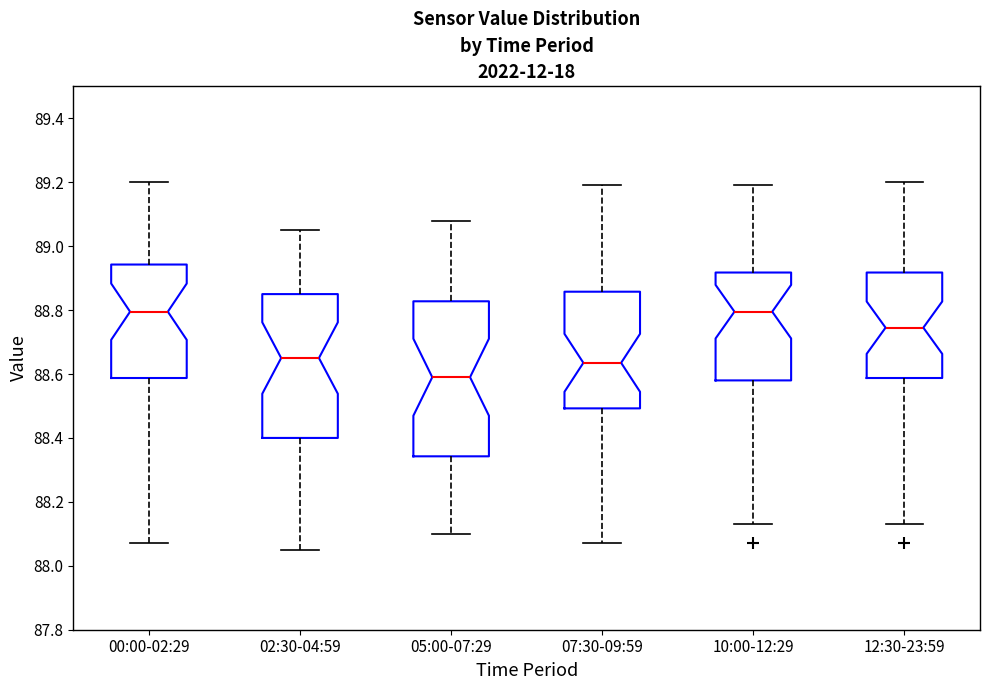

Reading left to right, read every box against the y-axis: the position of its median line, the range the box covers, and the ends of its whiskers. The values are not printed on the chart, so give them approximately, as read against the axis.

00:00-02:29: median 88.80, box 88.58 to 88.94, whiskers 88.08 to 89.20
02:30-04:59: median 88.66, box 88.40 to 88.86, whiskers 88.06 to 89.06
05:00-07:29: median 88.60, box 88.34 to 88.82, whiskers 88.10 to 89.08
07:30-09:59: median 88.64, box 88.50 to 88.86, whiskers 88.08 to 89.20
10:00-12:29: median 88.80, box 88.58 to 88.92, whiskers 88.14 to 89.20
12:30-23:59: median 88.74, box 88.58 to 88.92, whiskers 88.14 to 89.20